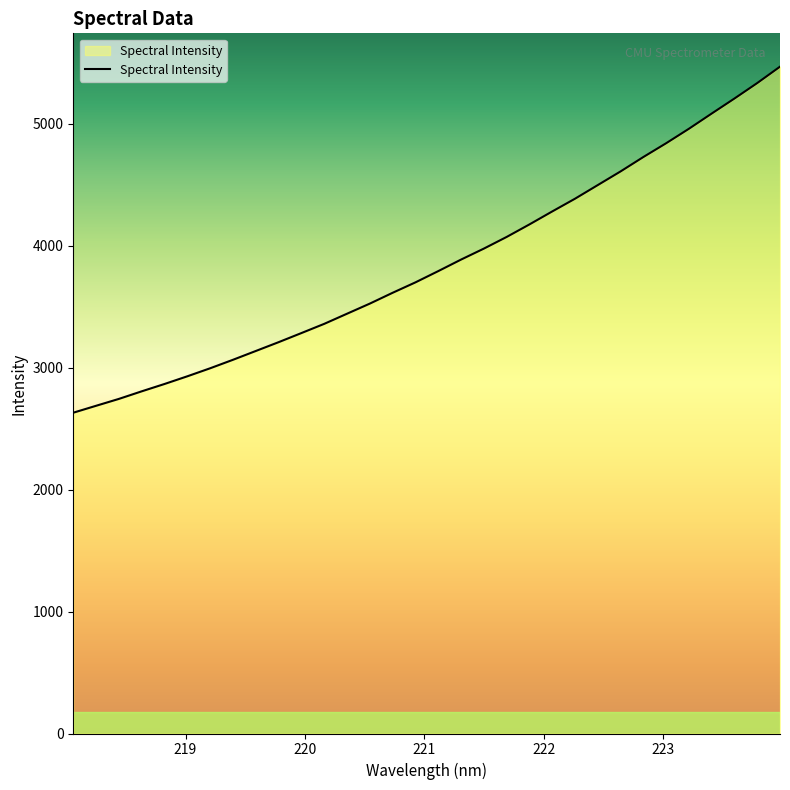

What is the smallest value displayed?

2631.0